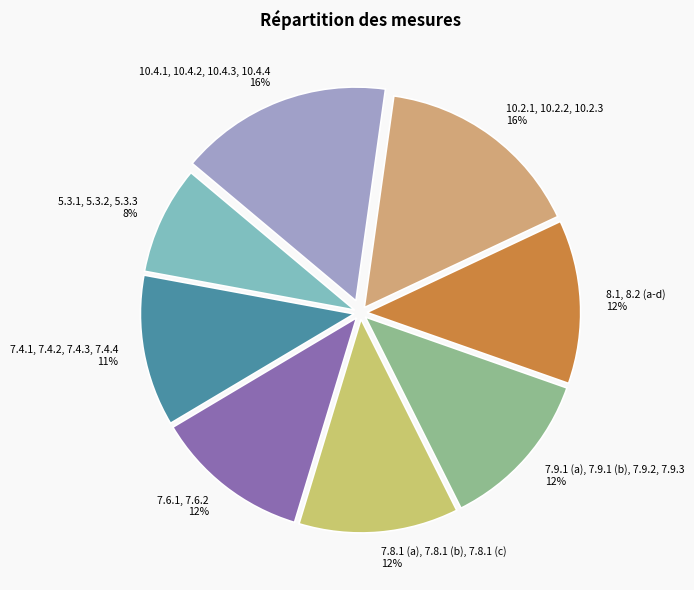

How many slices are in this pie chart?

8